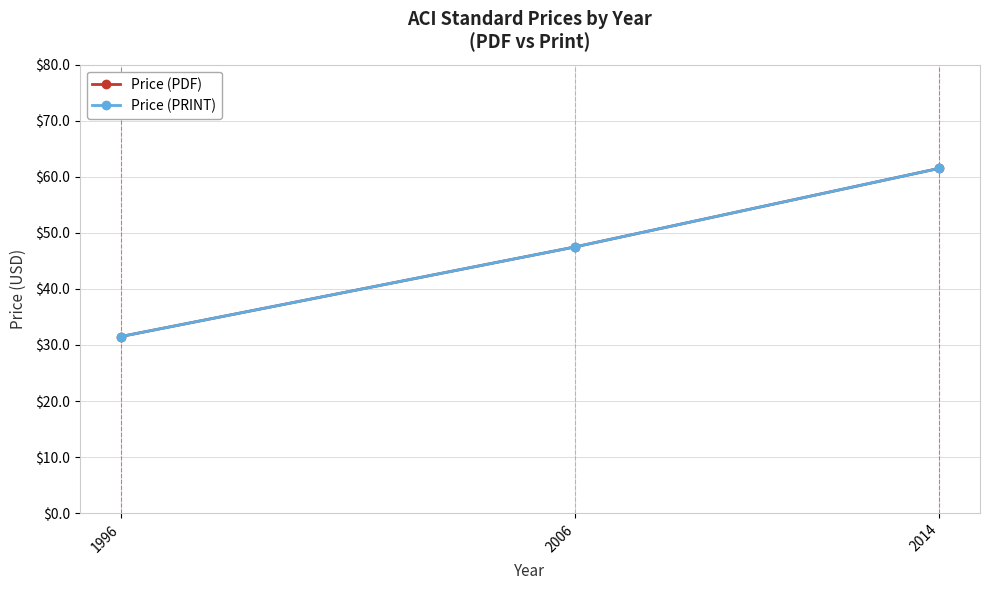

Does the chart have visible grid lines?

Yes